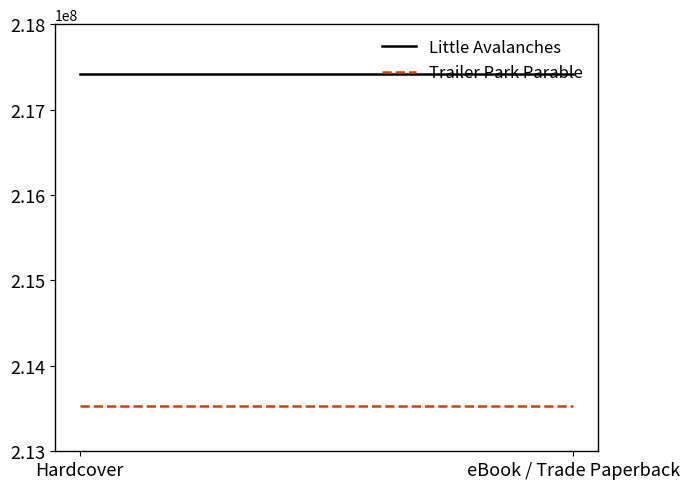

Rank the series by their average value, from lowest to highest.

Trailer Park Parable, Little Avalanches